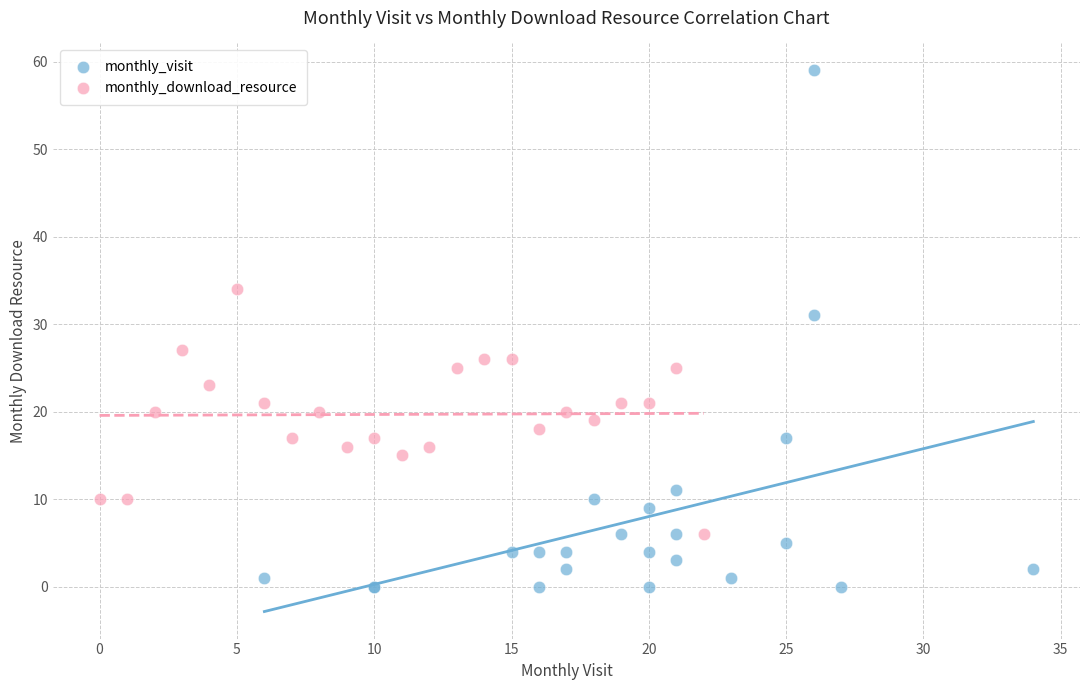

Which series contains the highest Y value?

monthly_visit